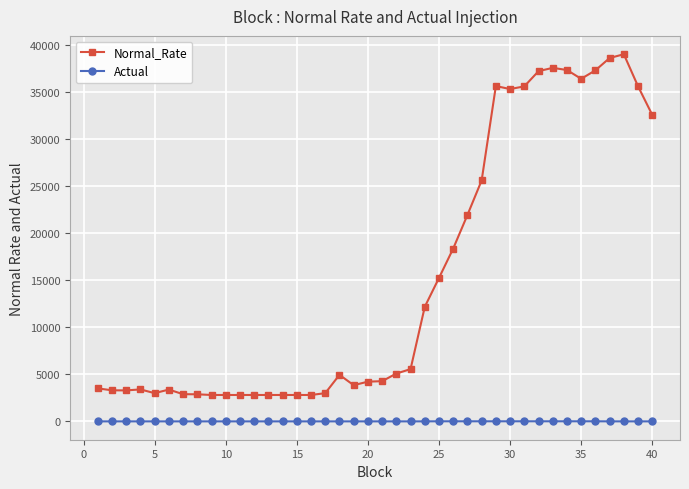

True or false: Normal_Rate has more than 0 interior local peaks.

True